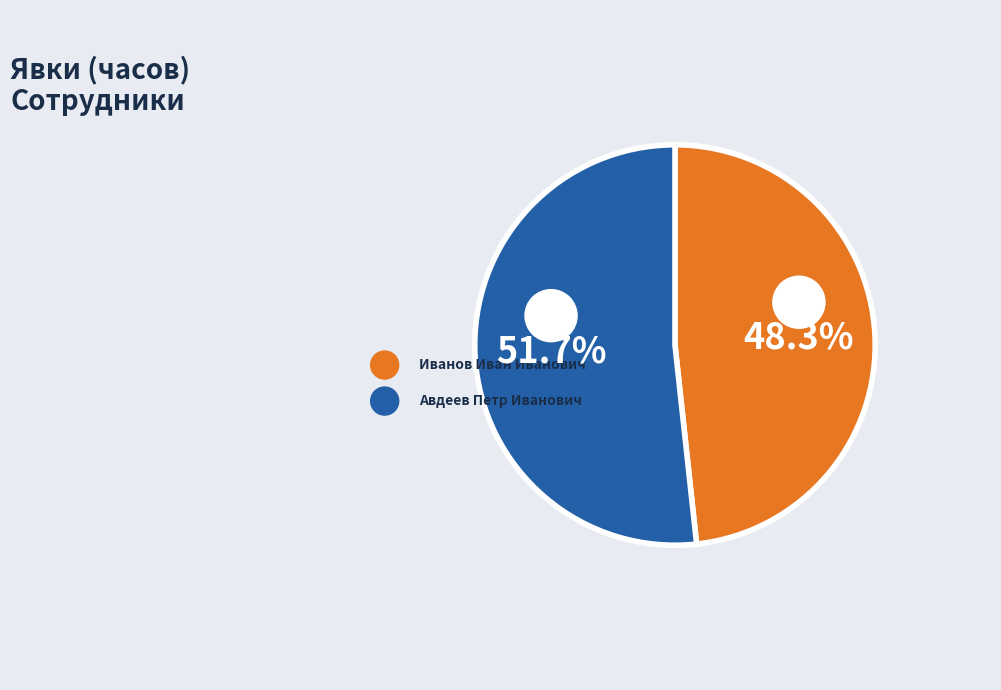

Is it true that Авдеев Петр Иванович (Оператор) is 52% of the pie?

True